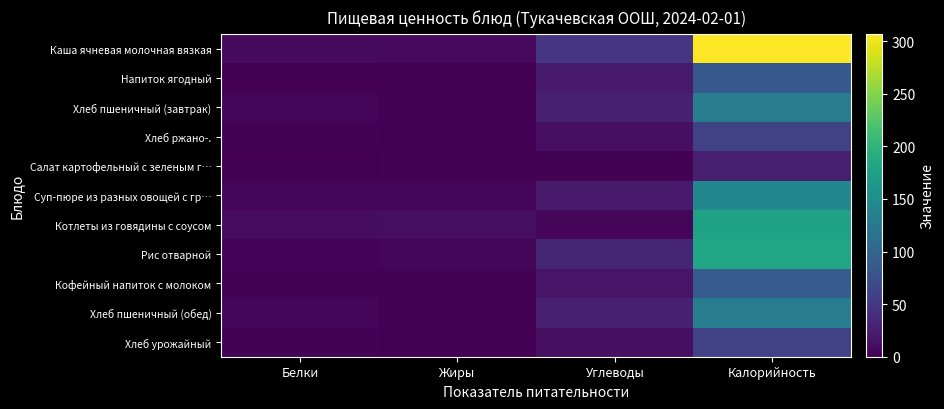

At which category is the sum across all series the highest?

Калорийность